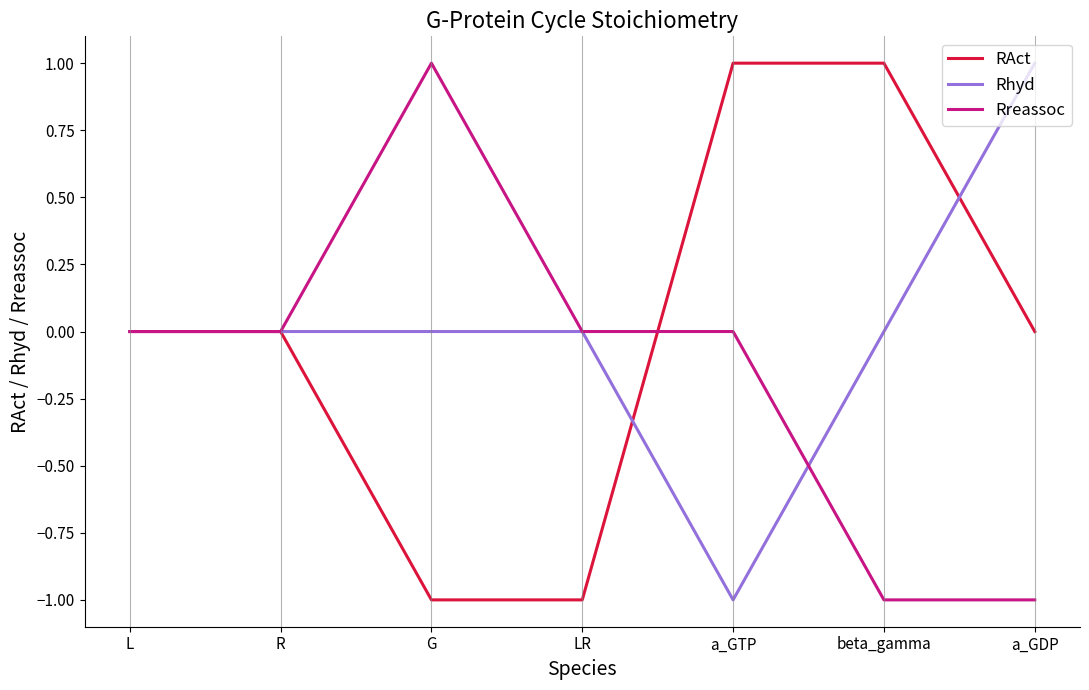

Which category has the lowest value in the Rhyd series?

a_GTP